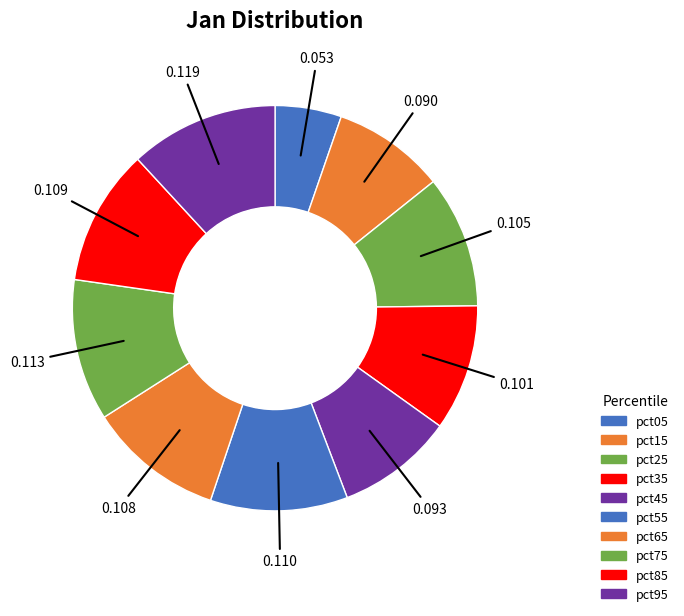

To the nearest percent, what is the difference between the pct45 and pct95 slice percentages?

3%